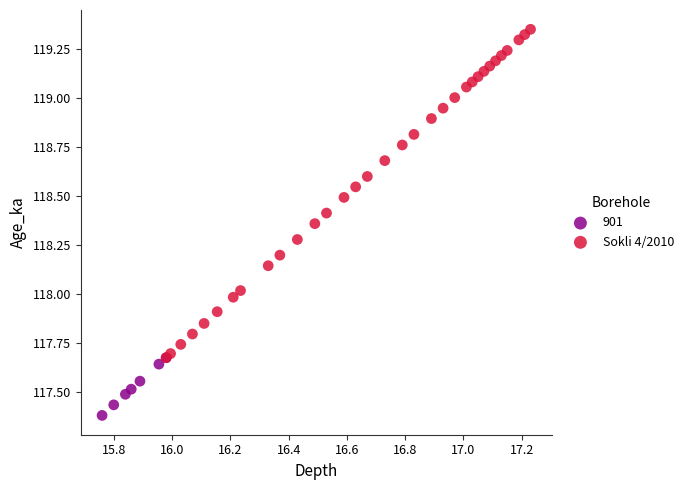

Which series has the widest spread of Y values?

Sokli 4/2010